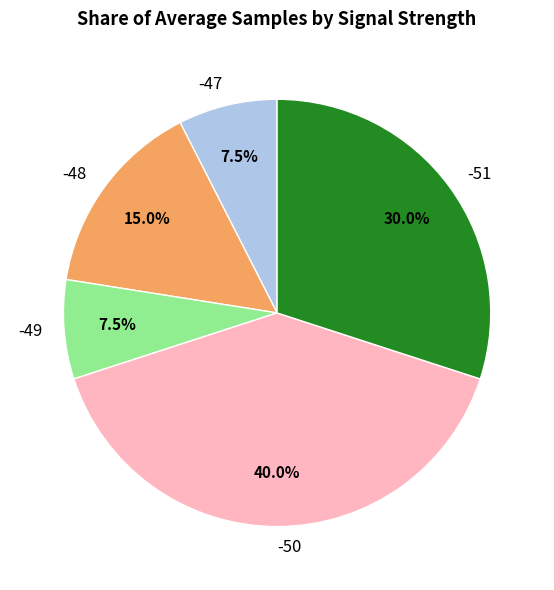

Is there any slice that represents more than half of the pie?

No